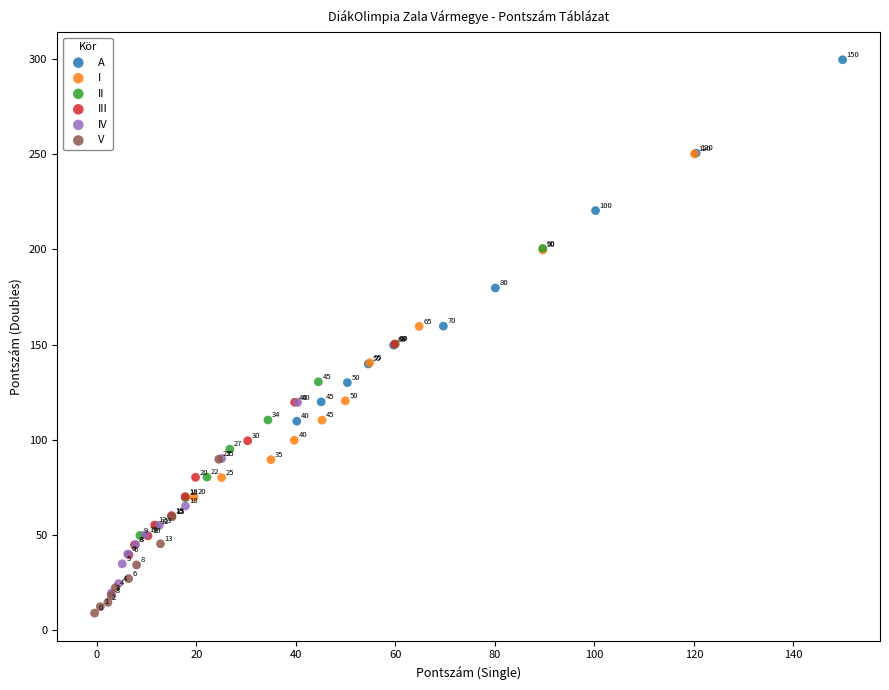

Which series has the widest spread of Y values?

A